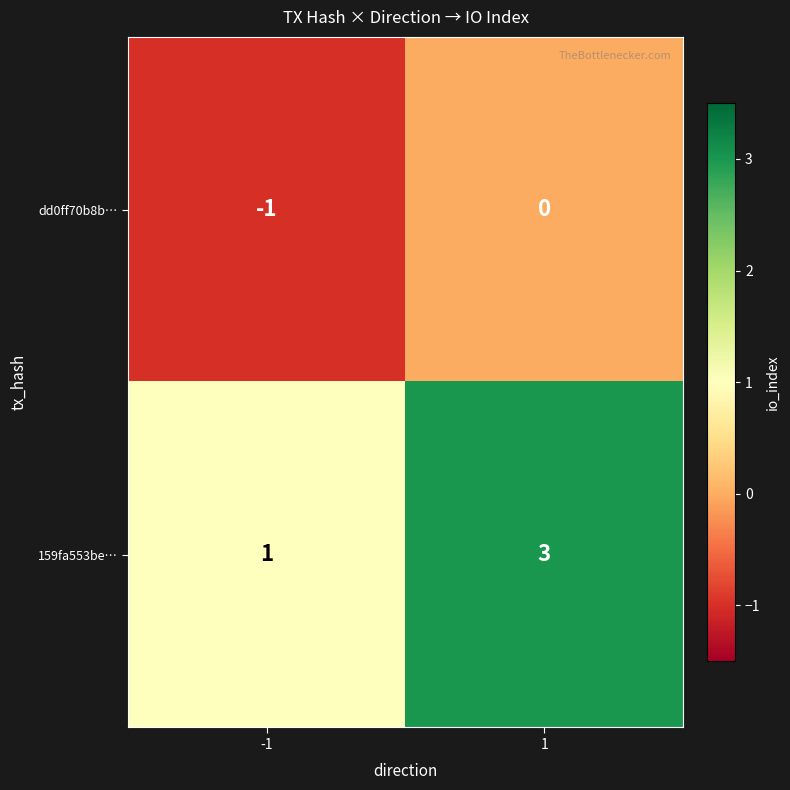

Rank the series by their average value, from highest to lowest.

159fa553be…, dd0ff70b8b…